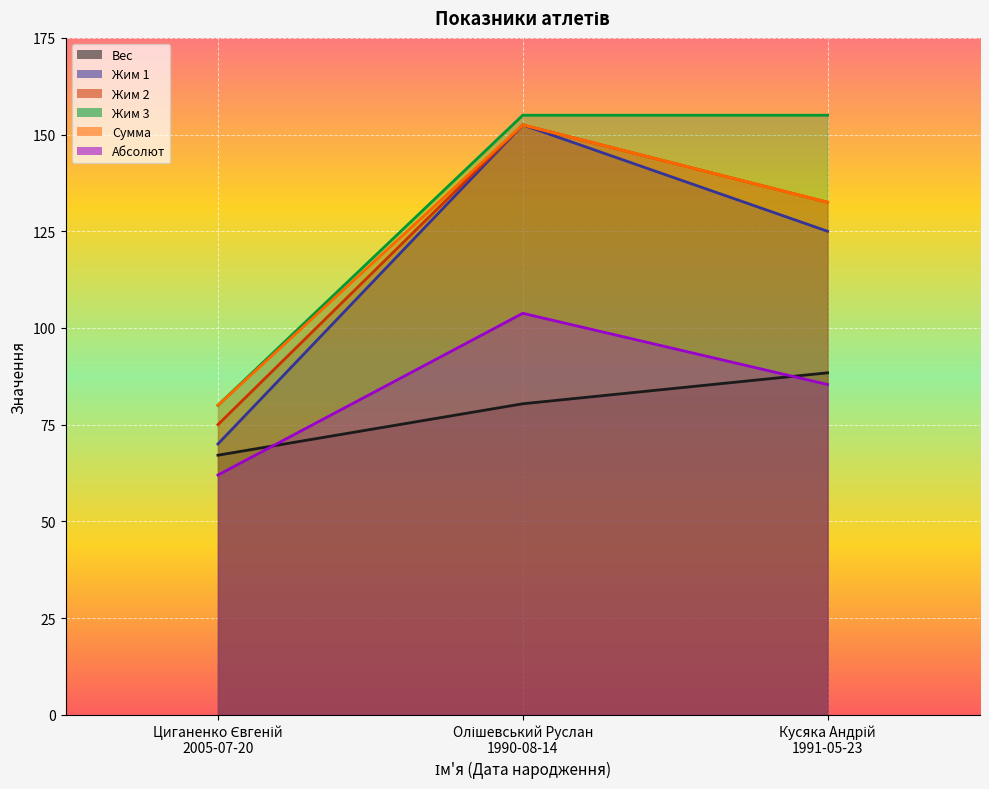

Does the chart display data point markers on the line(s)?

No